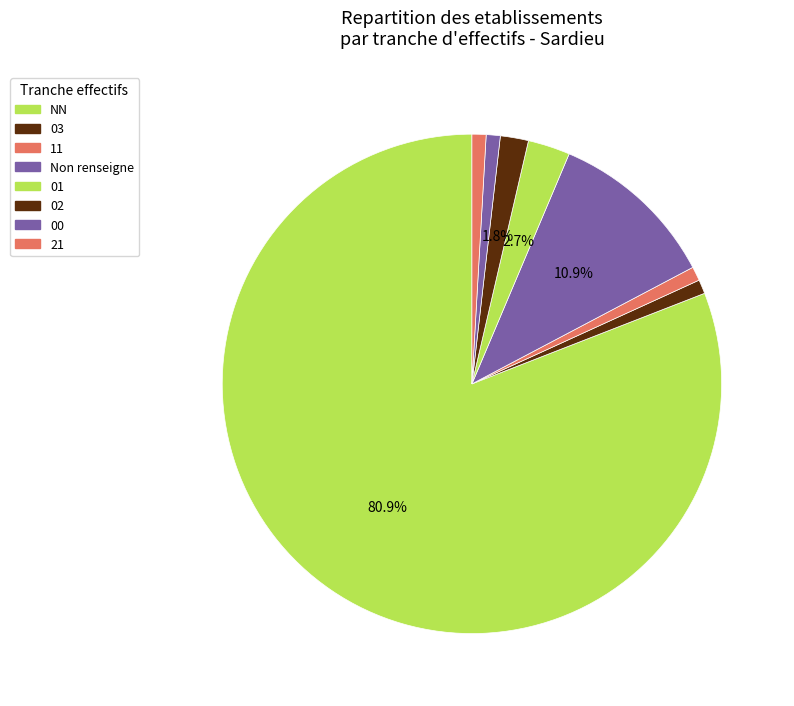

What is the smallest slice in the pie chart?

03